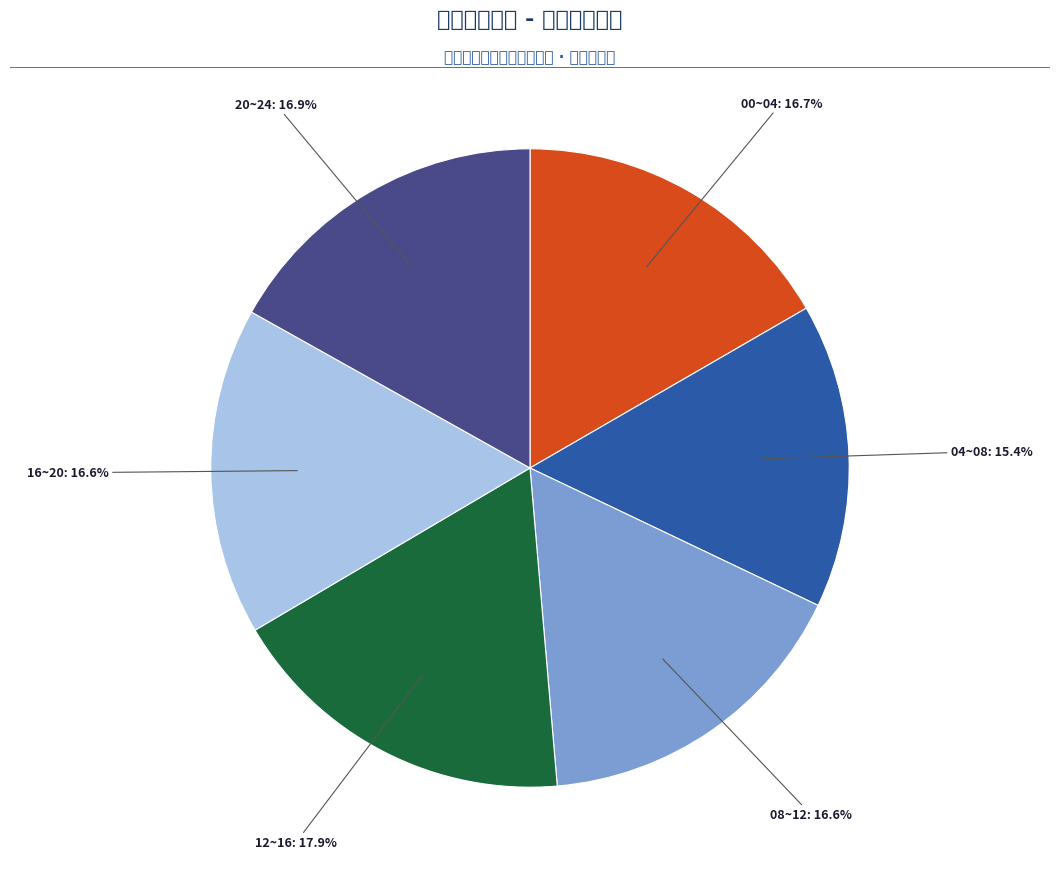

Does any single category account for the majority?

No